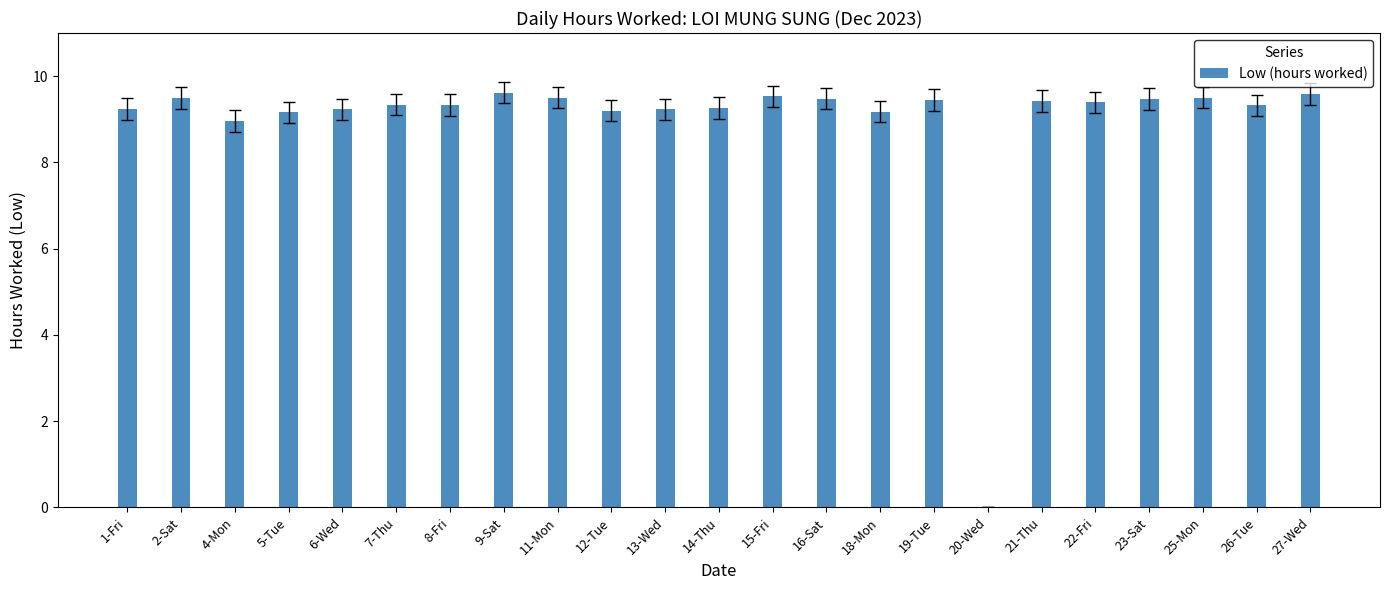

Where is the data nearest to the value 4?

20-Wed